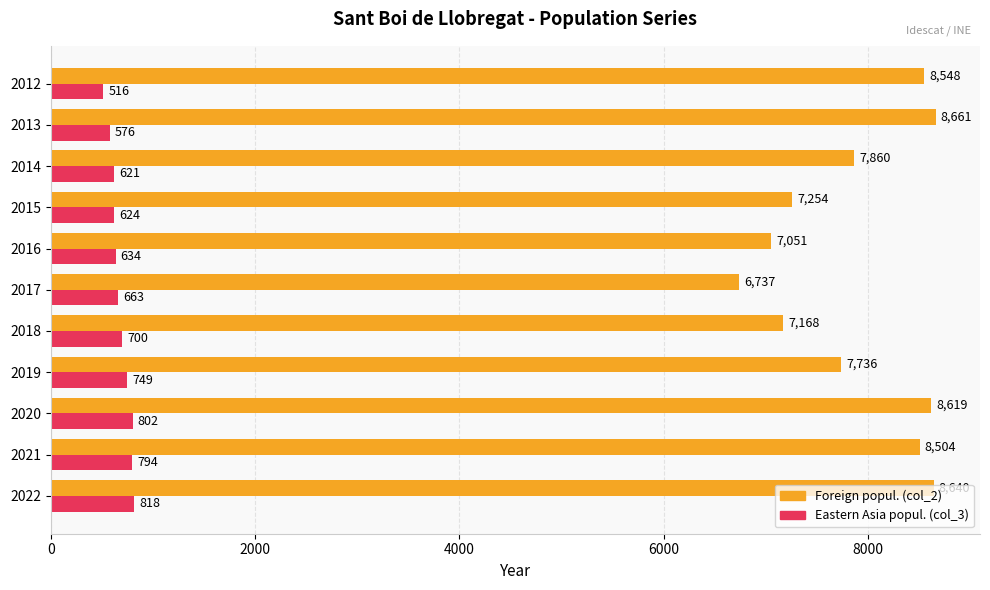

What is the difference between the Foreign popul. (col_2) values at 2016 and 2013?

1610